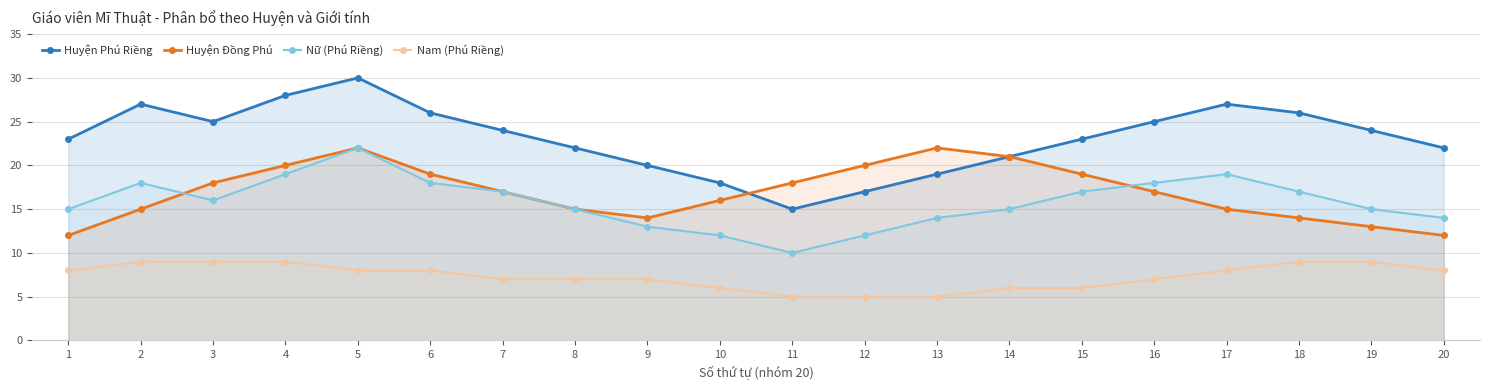

Which series changed the most between 11 and 14?

Huyện Phú Riềng